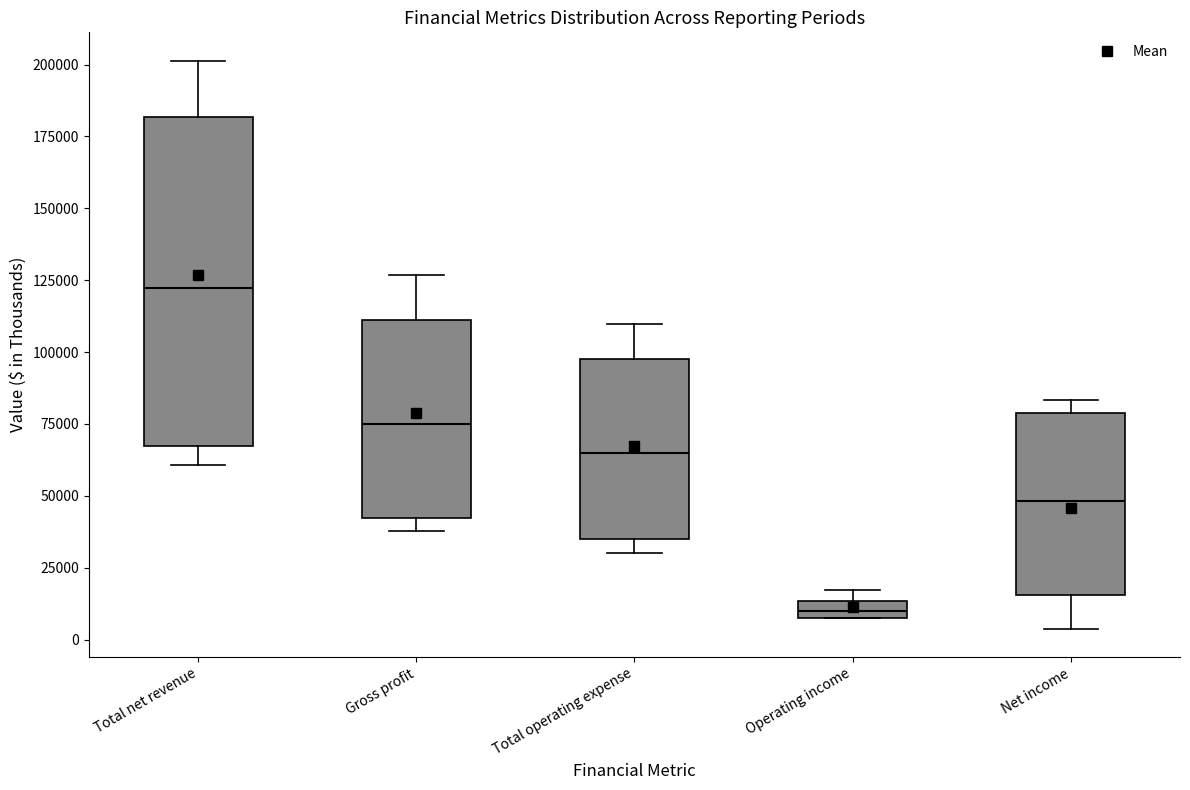

Where does the upper whisker of the box for Gross profit end on the y-axis? The values are not printed on the chart, so give them approximately, as read against the axis.

125000